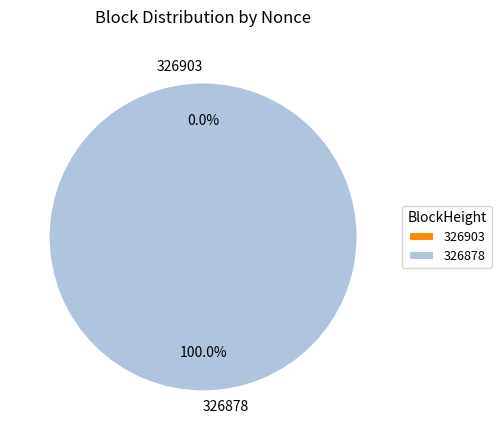

Which has a higher value, 326878 or 326903?

326878